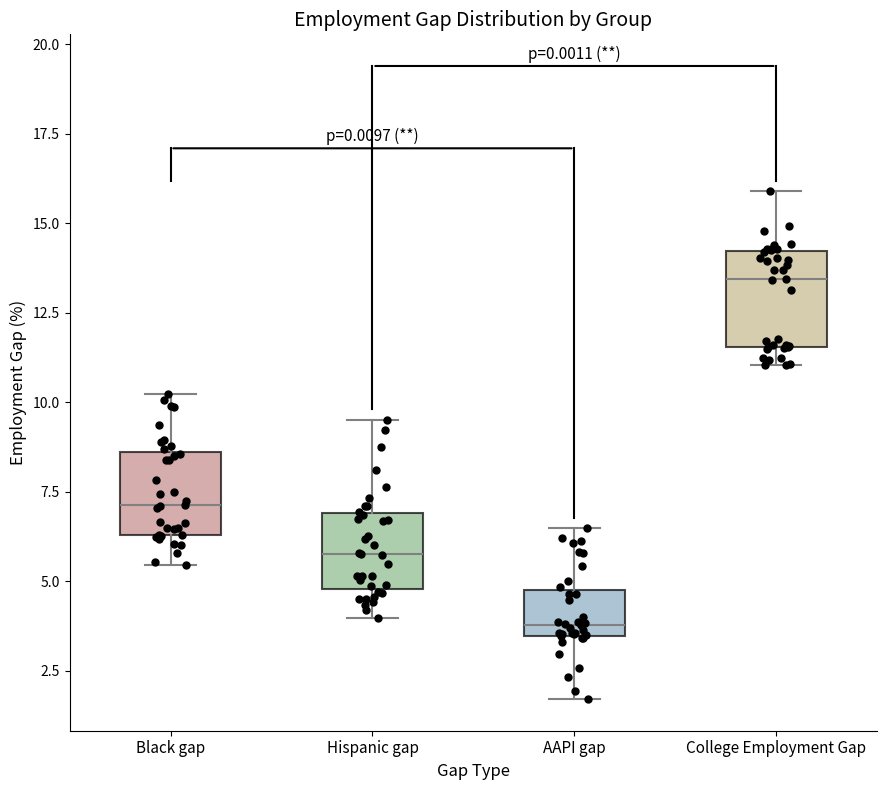

Where does the upper whisker of the box for Hispanic gap end on the y-axis? The values are not printed on the chart, so give them approximately, as read against the axis.

9.5